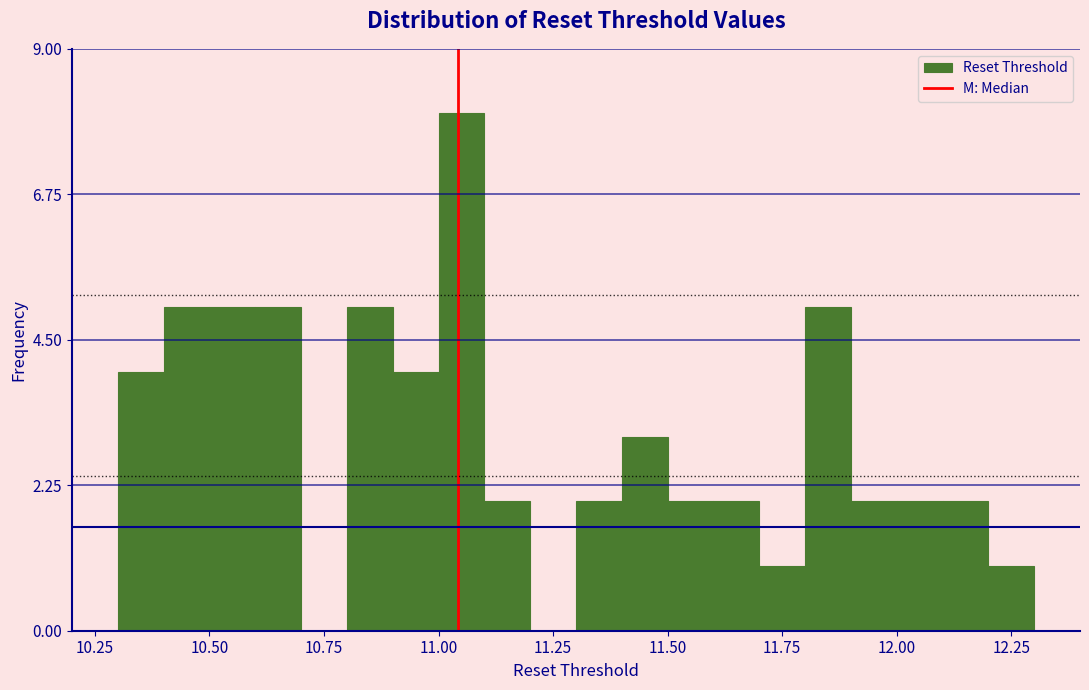

Around what value on the x-axis is the tallest bar? Give the approximate position of its centre, as read against the axis.

11.05